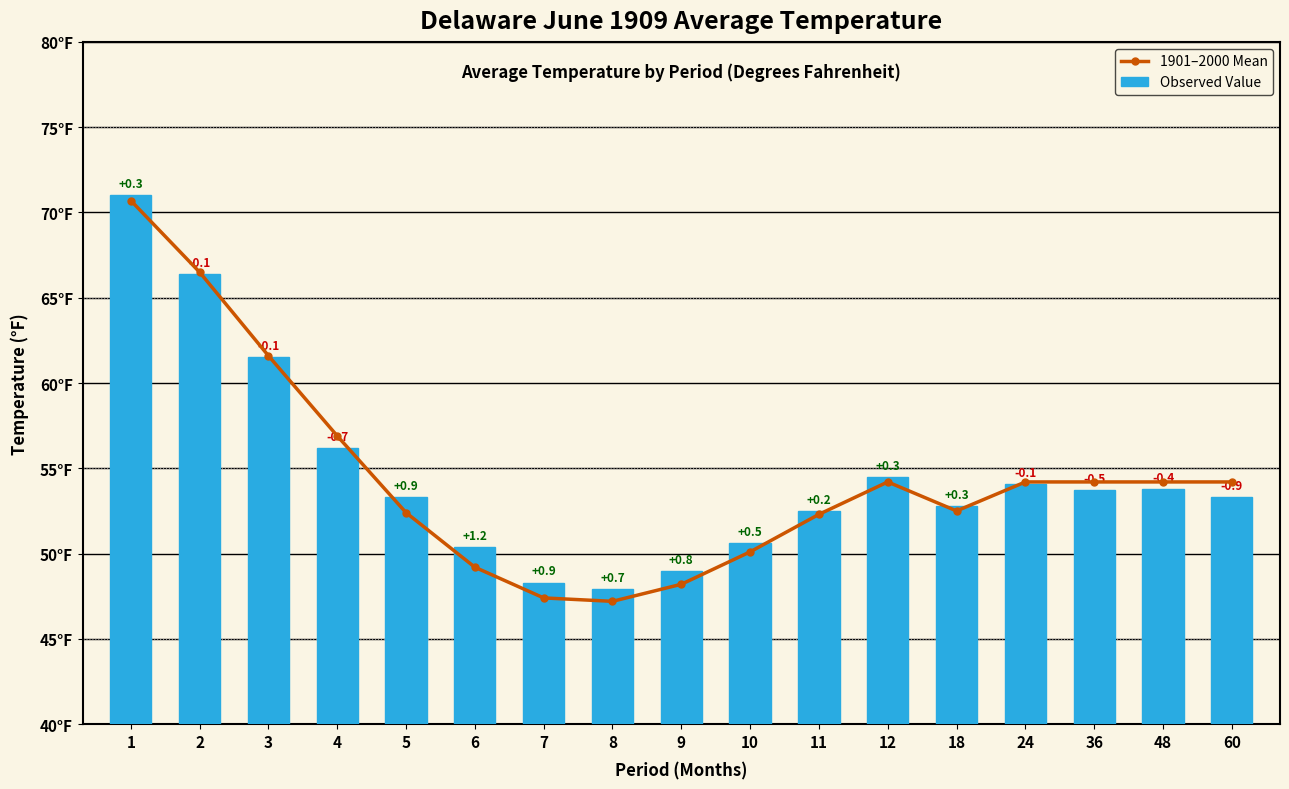

Which series changed the most between 5 and 12?

1901–2000 Mean